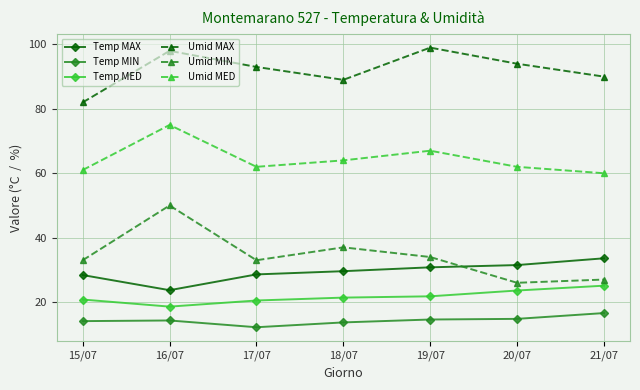

What value does the Temp MAX series have at 20/07?

31.5